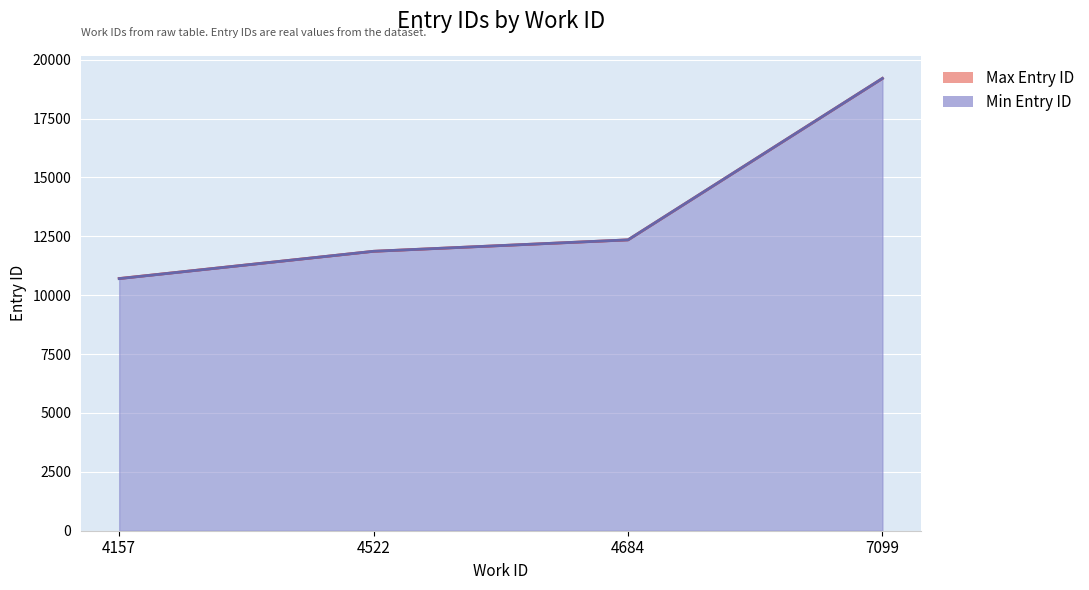

True or false: Min Entry ID and Max Entry ID intersect in this chart.

False